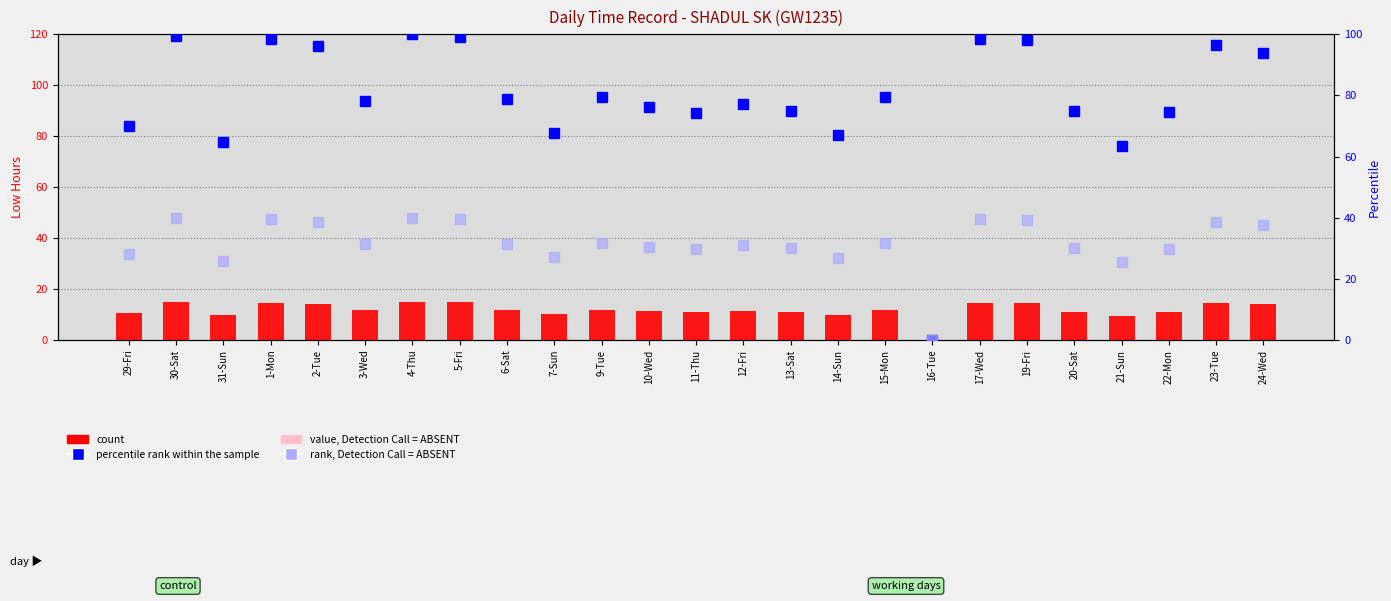

What is the difference between the maximum and minimum values in the rank, Detection Call = ABSENT series?

40.0